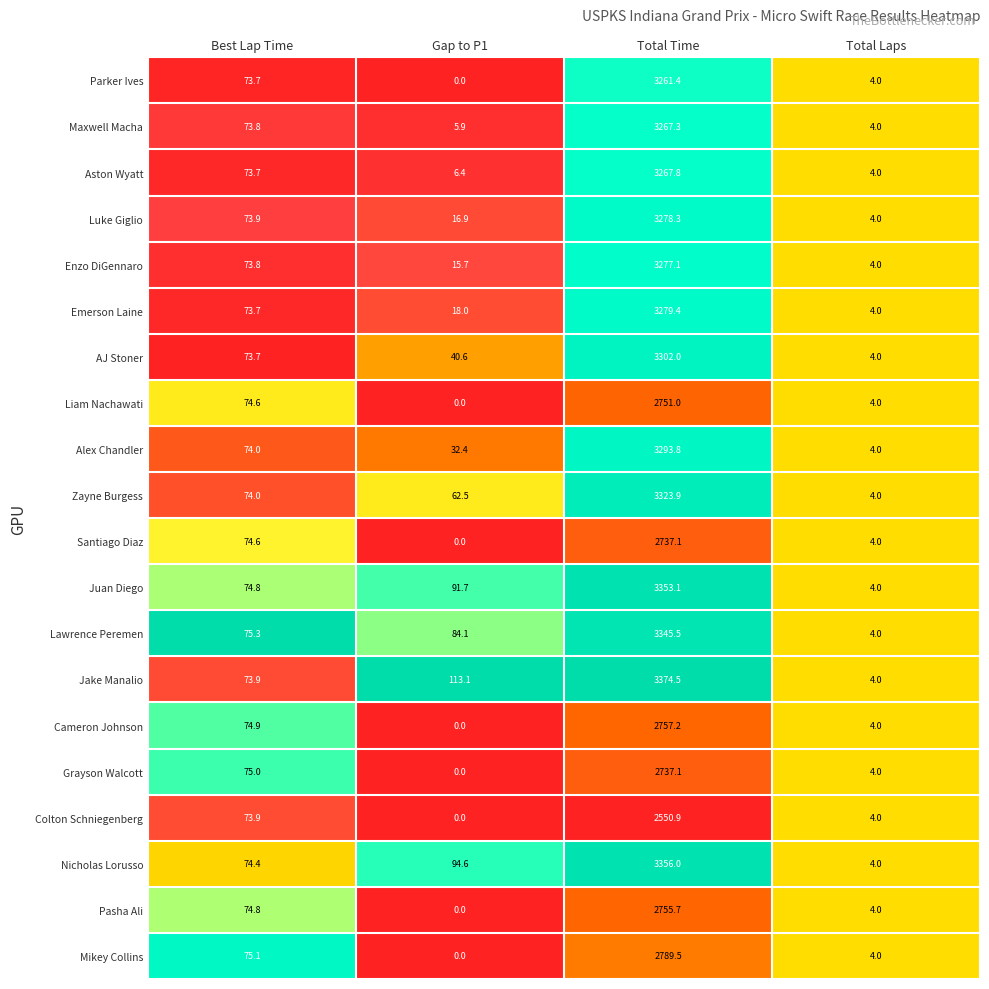

What value does the Jake Manalio series have at Best Lap Time?

73.9